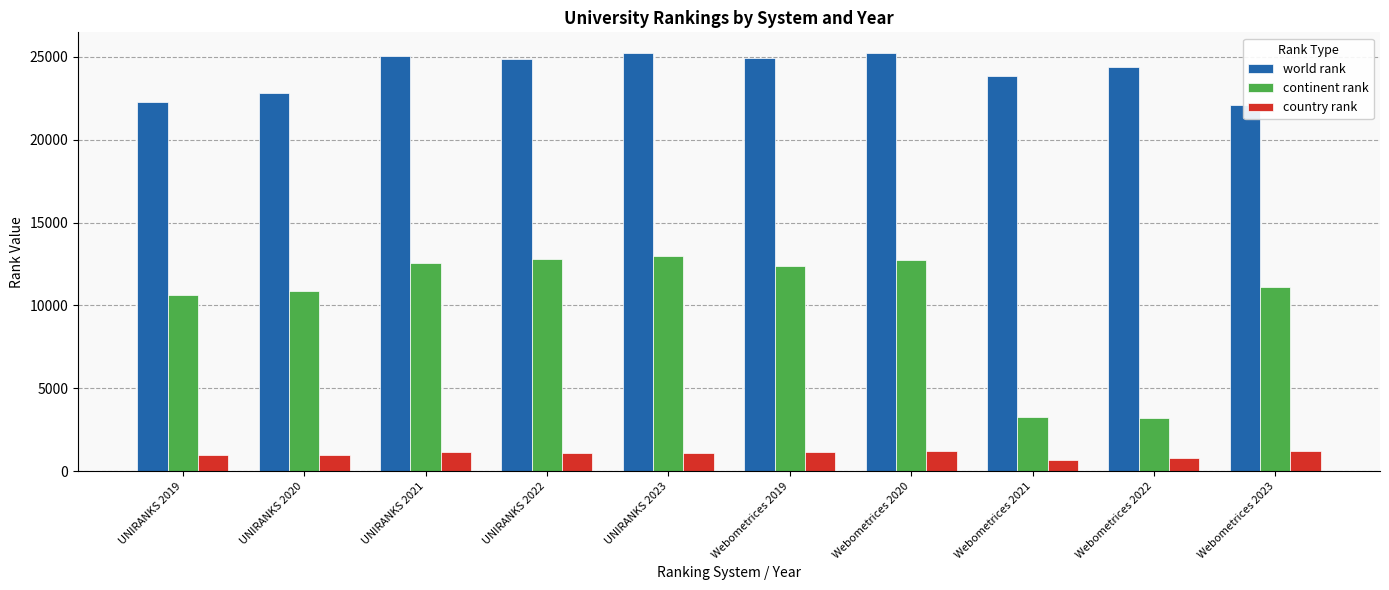

What are all the series names shown in the legend?

world rank, continent rank, country rank